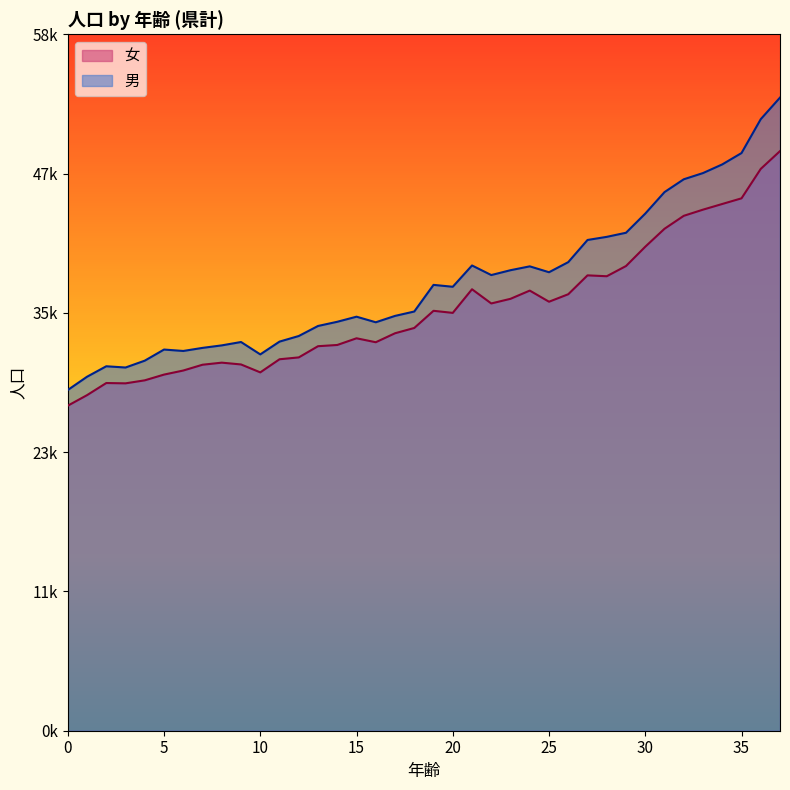

Where is the first local maximum for 男?

2